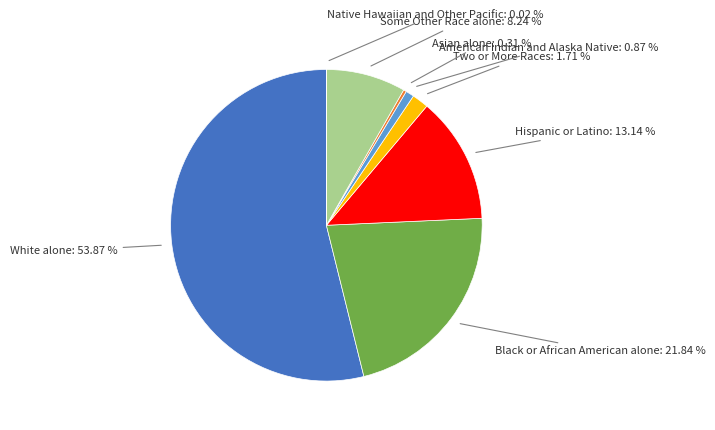

True or false: White alone accounts for 54% of the total.

True